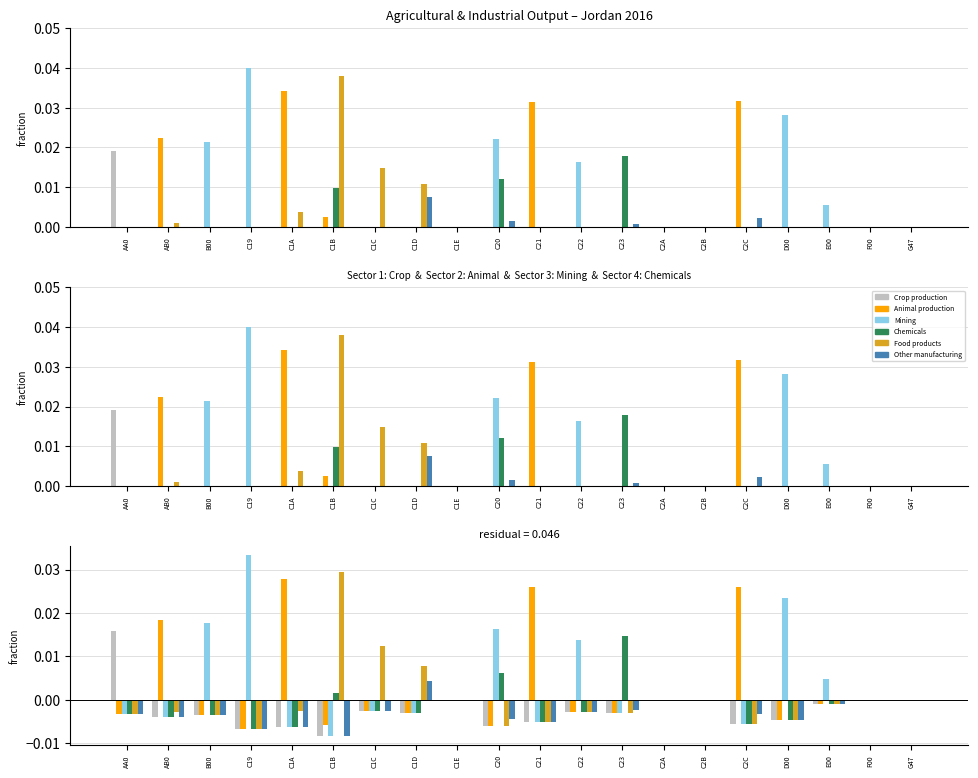

Does the chart contain any negative values?

Yes